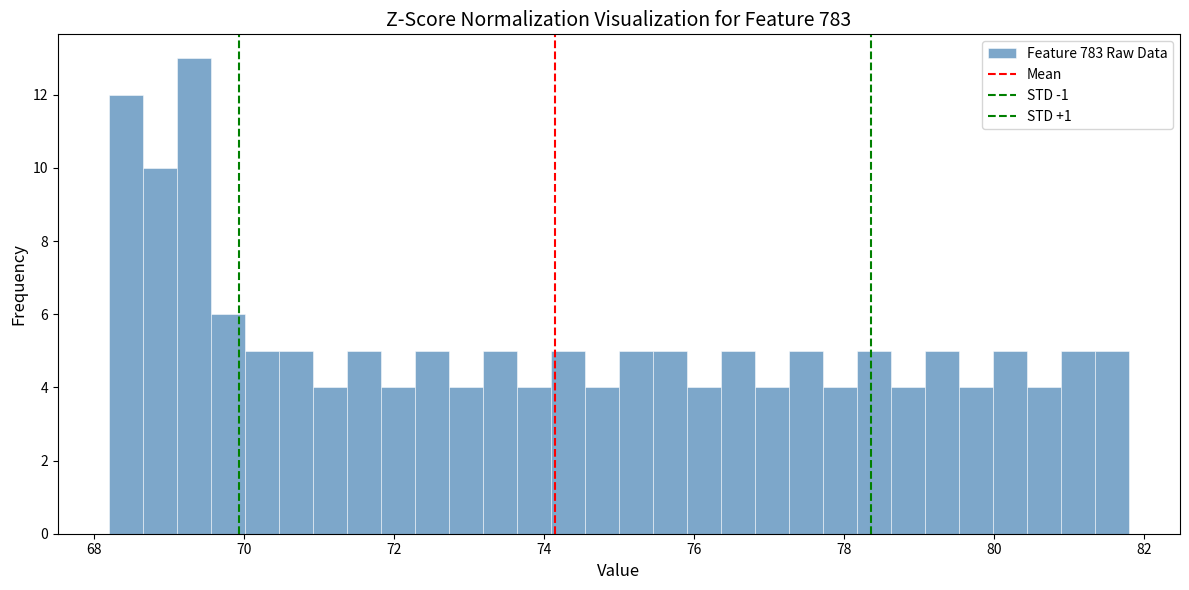

Around what value on the x-axis is the tallest bar? Give the approximate position of its centre, as read against the axis.

69.4